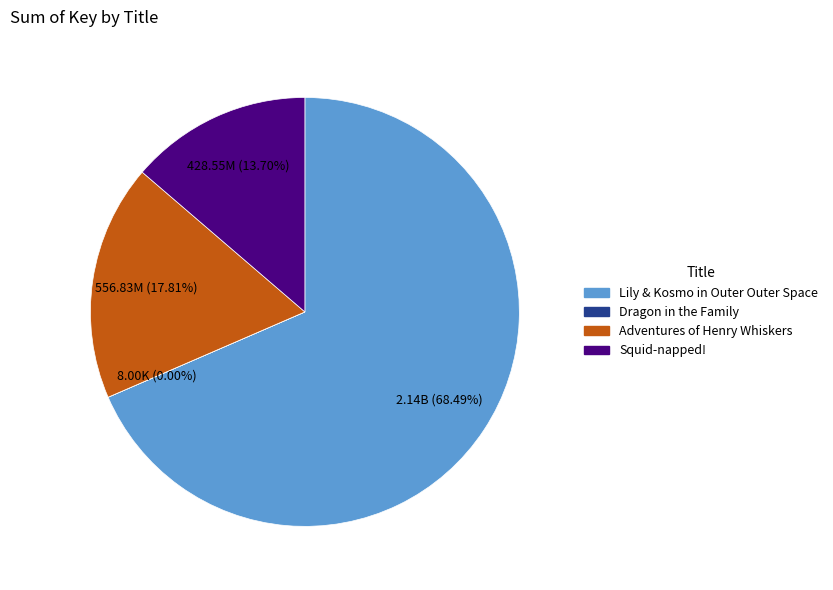

To the nearest percent, what percentage of the pie is Adventures of Henry Whiskers?

18%